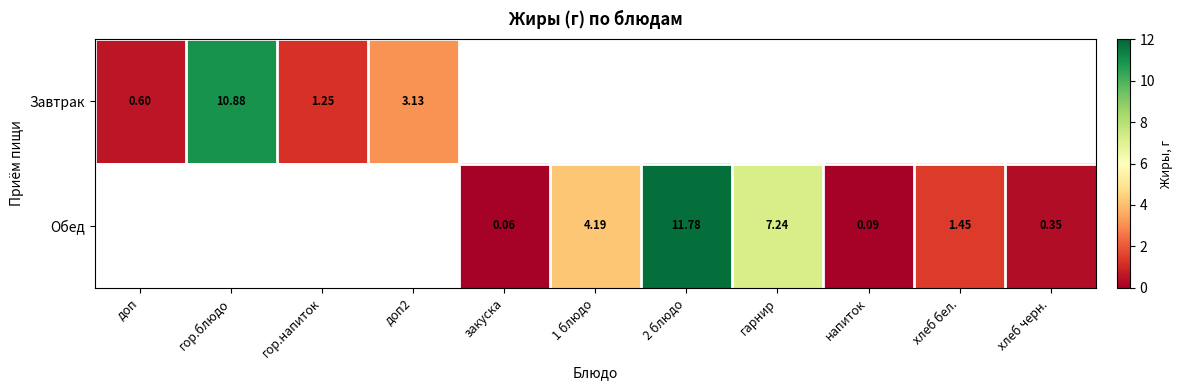

List the series in order of their overall mean, highest first.

Завтрак, Обед